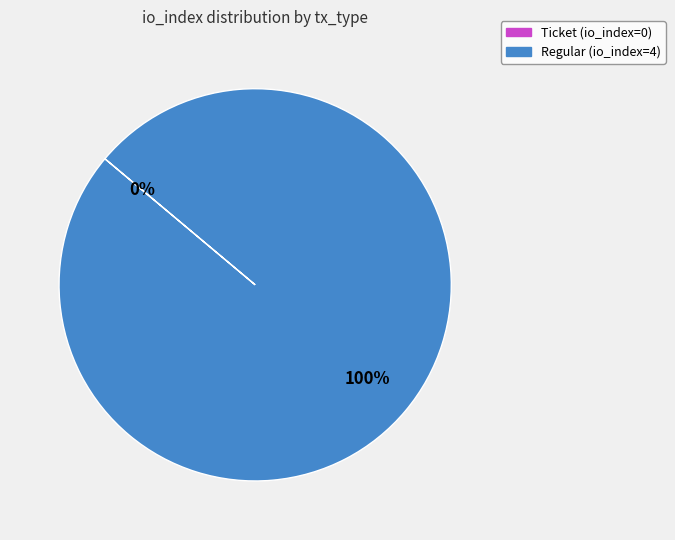

To the nearest percent, what is the average slice percentage?

50%